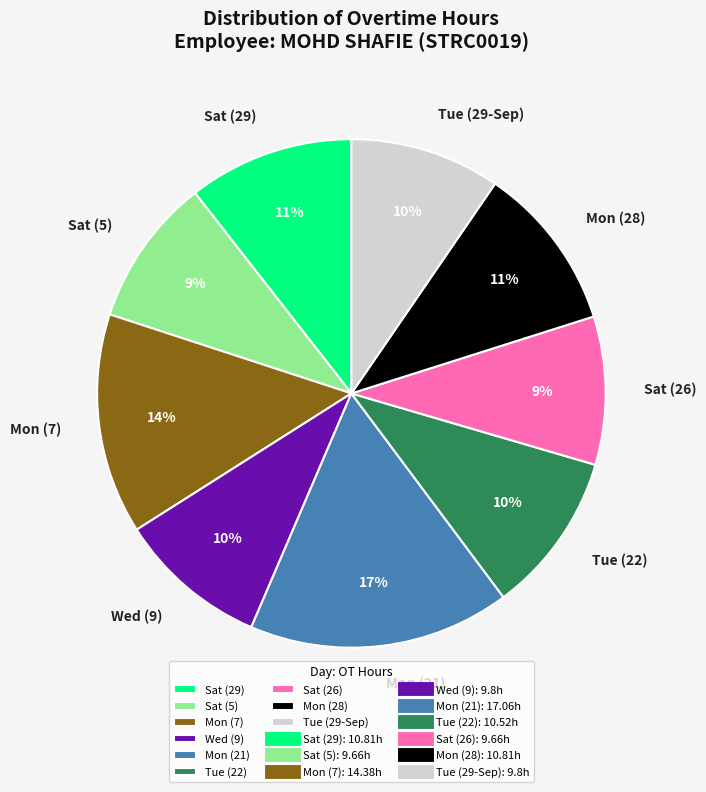

Which has a higher value, Tue (22) or Sat (5)?

Tue (22)